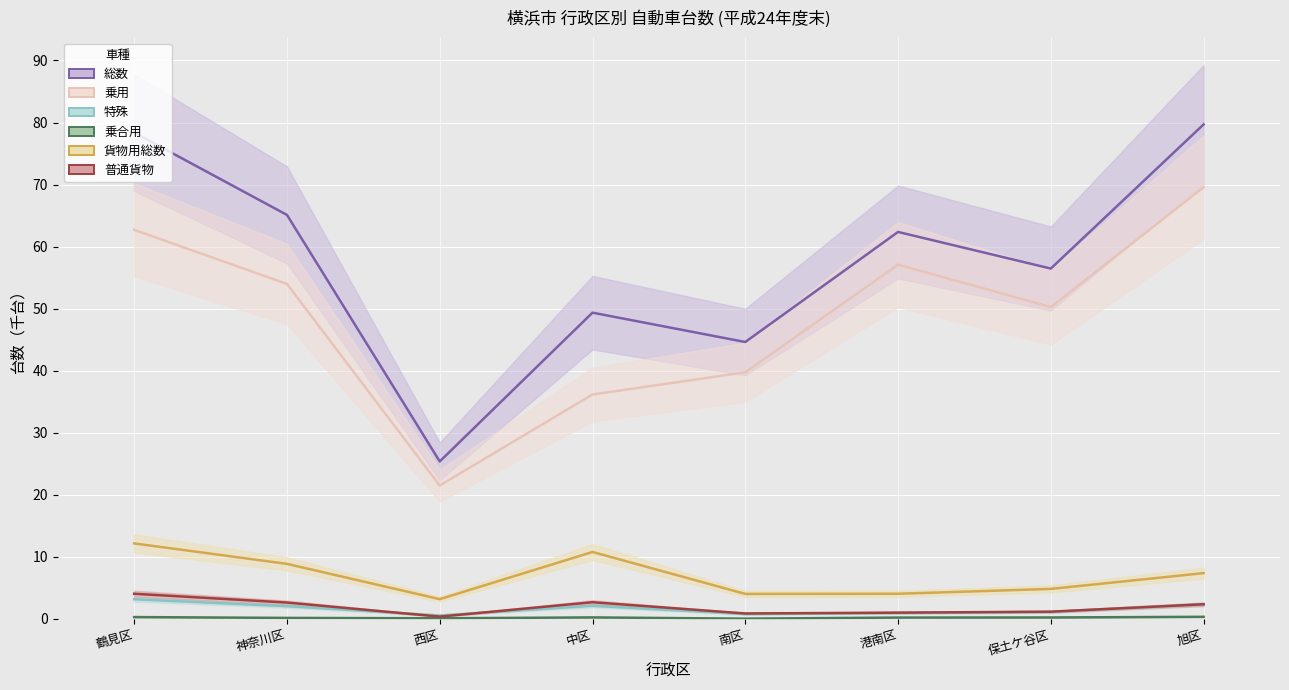

How many interior local peaks does the 特殊 series have?

1